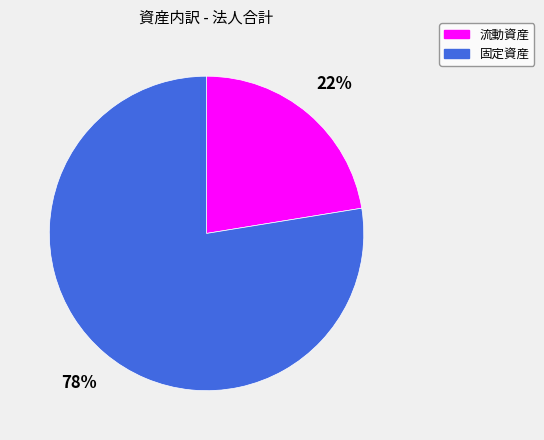

Which has a higher value, 流動資産 or 固定資産?

固定資産